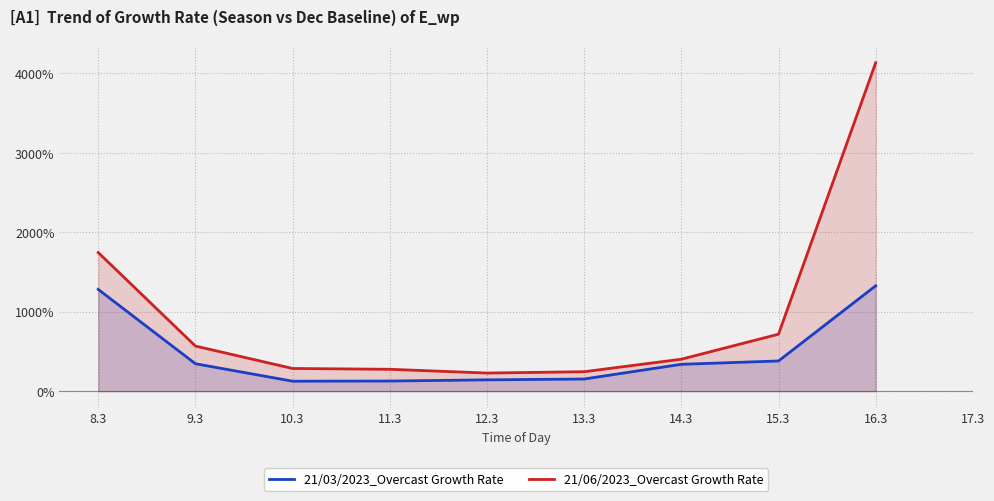

The 21/06/2023_Overcast Growth Rate series shows 8.3 at 9.3. True or false?

False